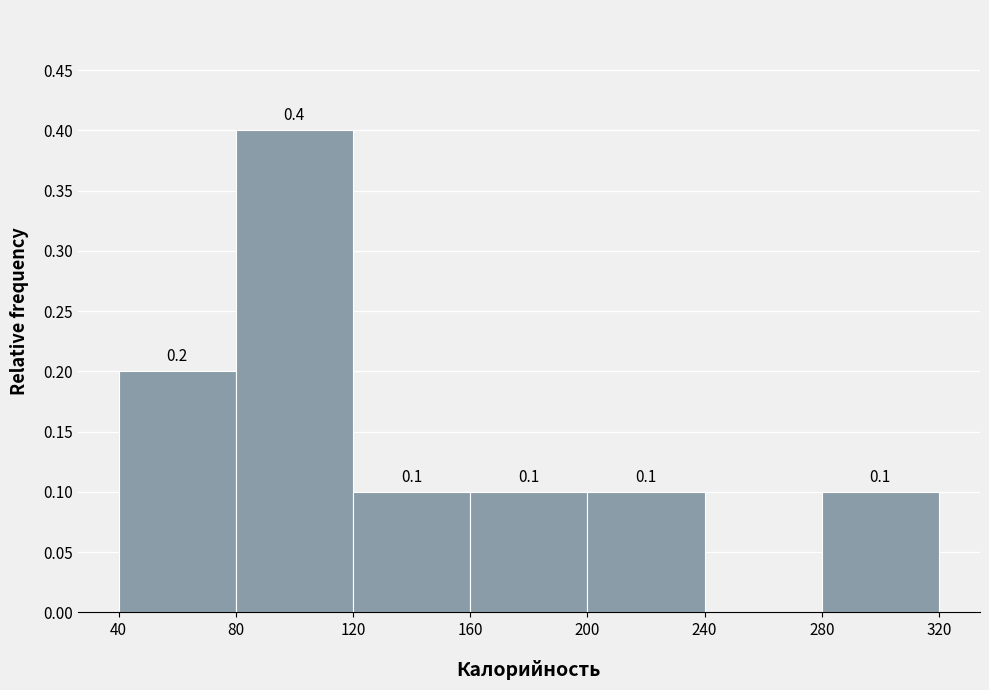

Which range on the x-axis has the tallest bar?

80 to 120